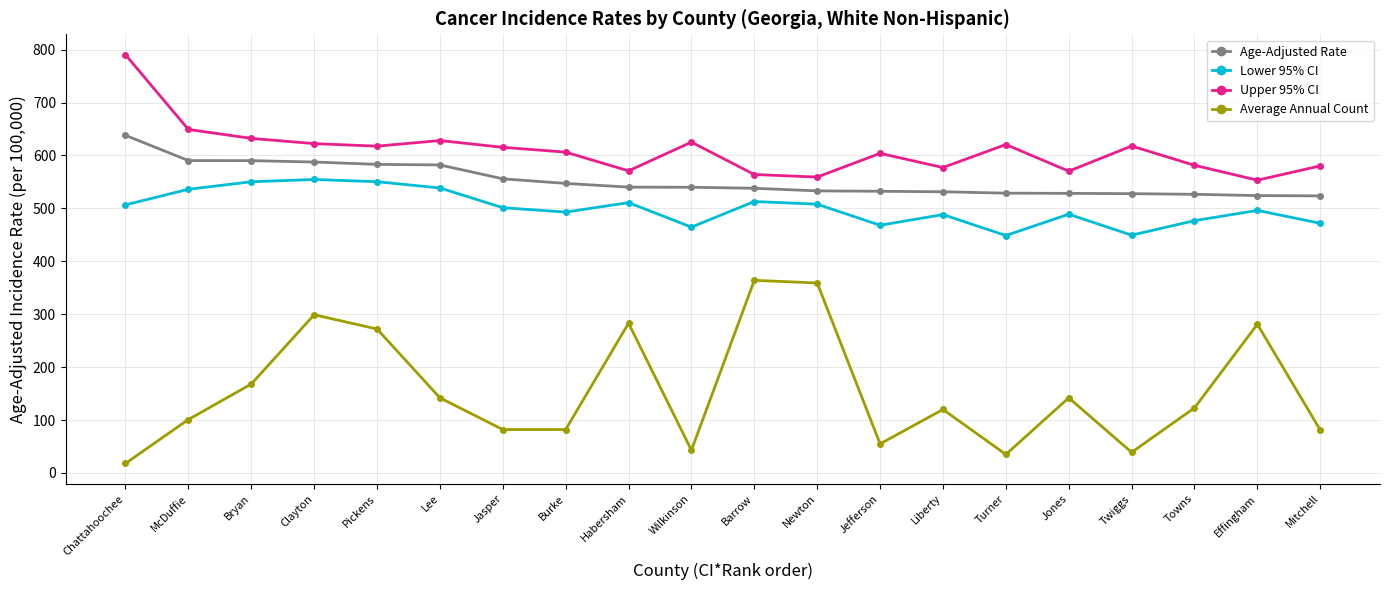

True or false: Average Annual Count and Lower 95% CI intersect in this chart.

False